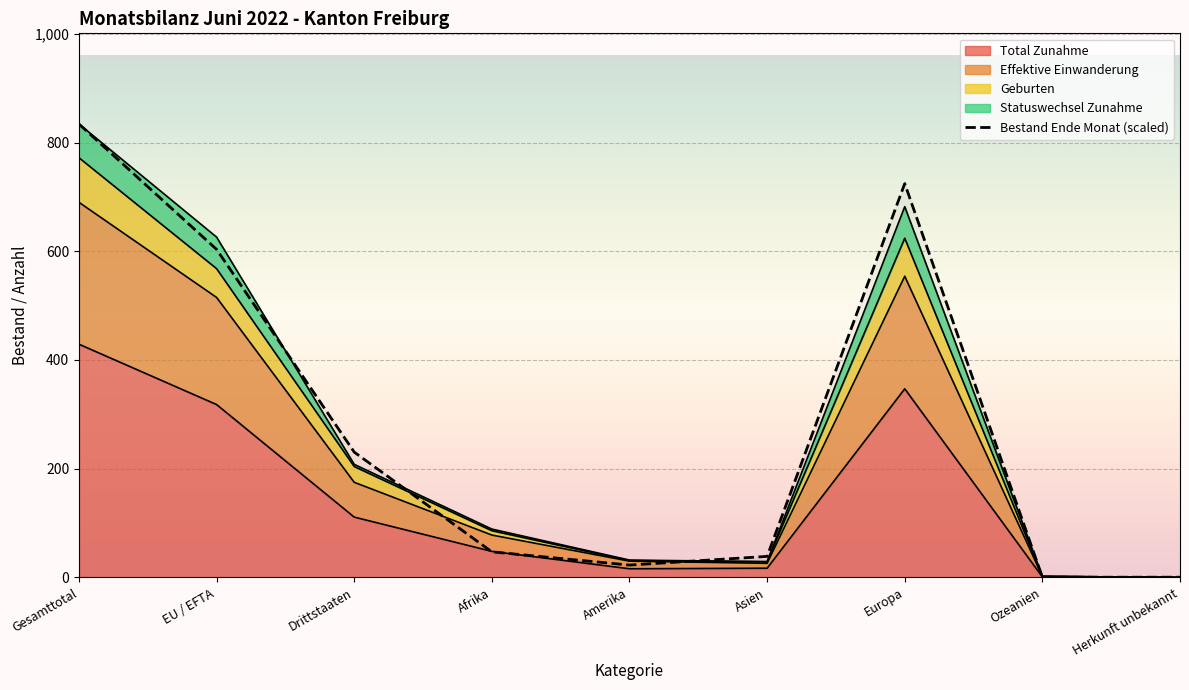

What is the maximum value shown in the chart?

834.0